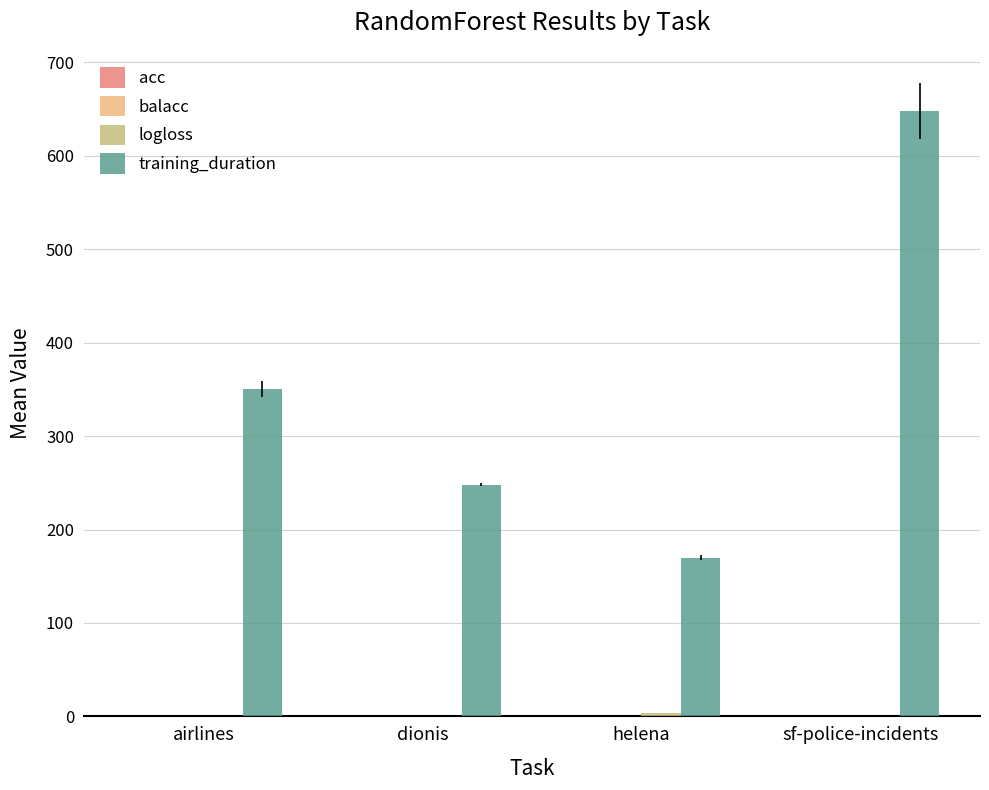

True or false: training_duration has a value of 359.8 at dionis.

False